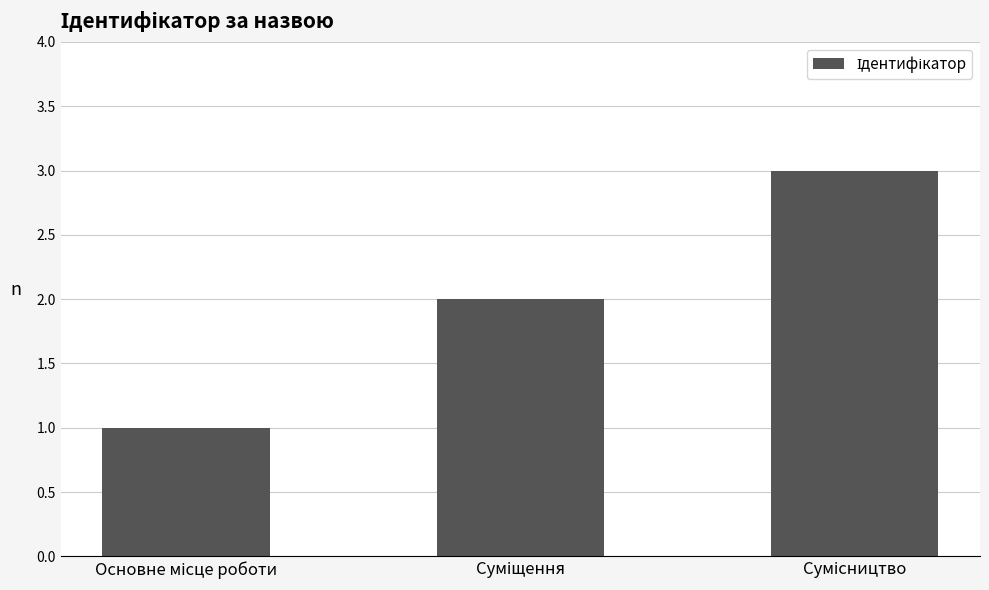

What is the greatest value displayed?

3